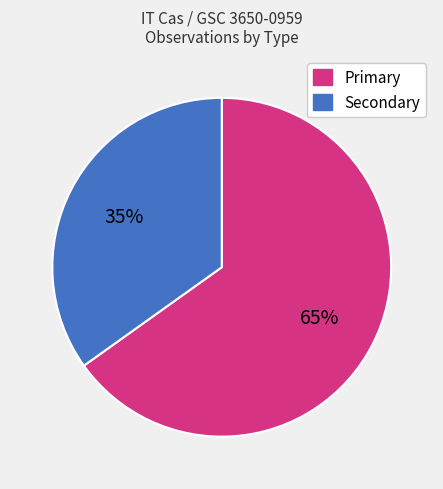

Combined, do Primary and Secondary account for over 50%?

Yes